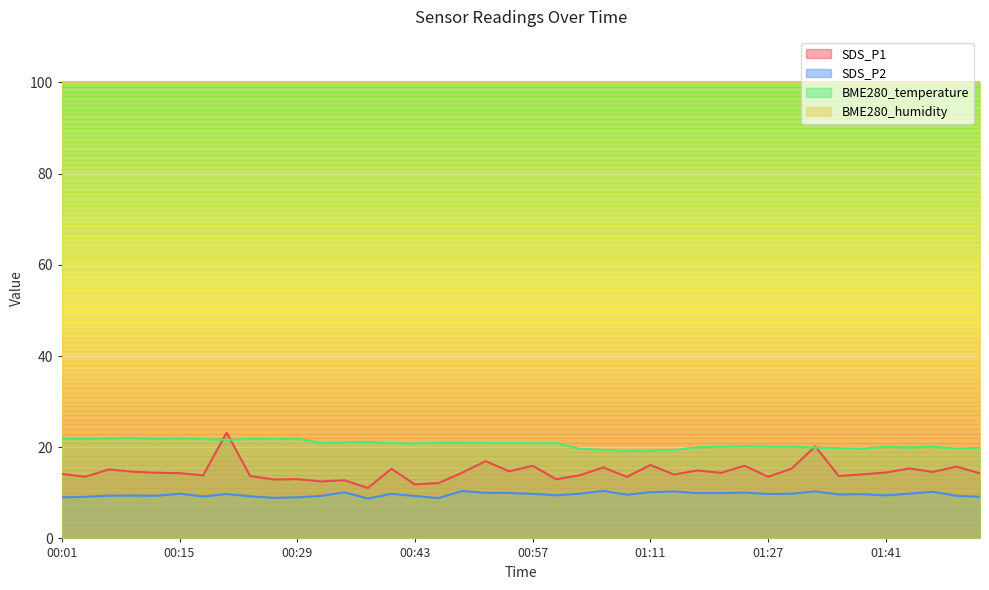

Which label corresponds to the smallest value in the chart?

00:37